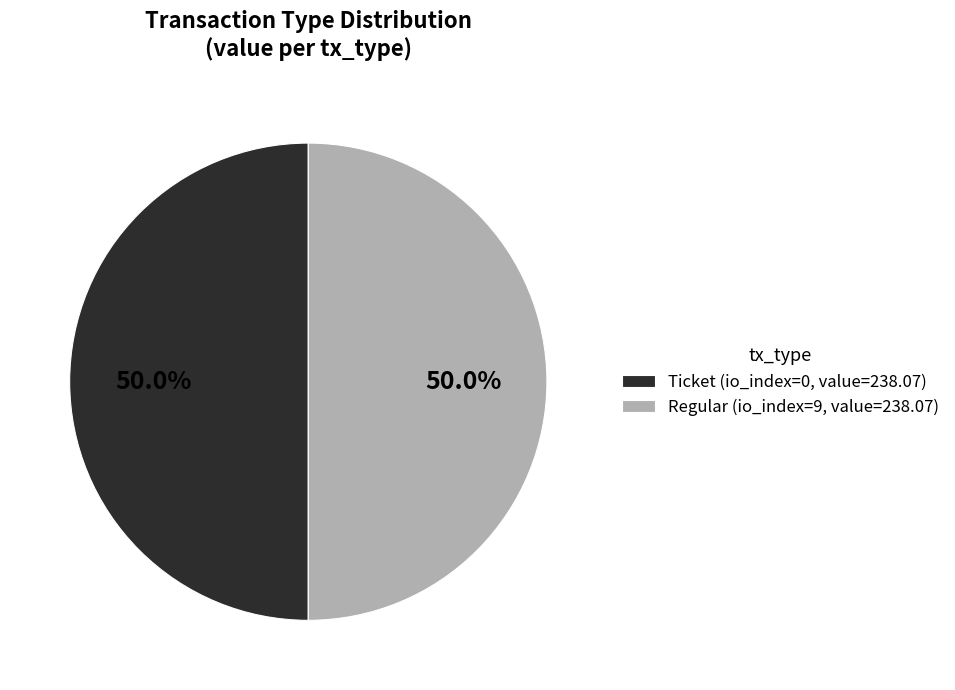

Combined, do Regular (io_index=9, value=238.07) and Ticket (io_index=0, value=238.07) account for over 50%?

Yes